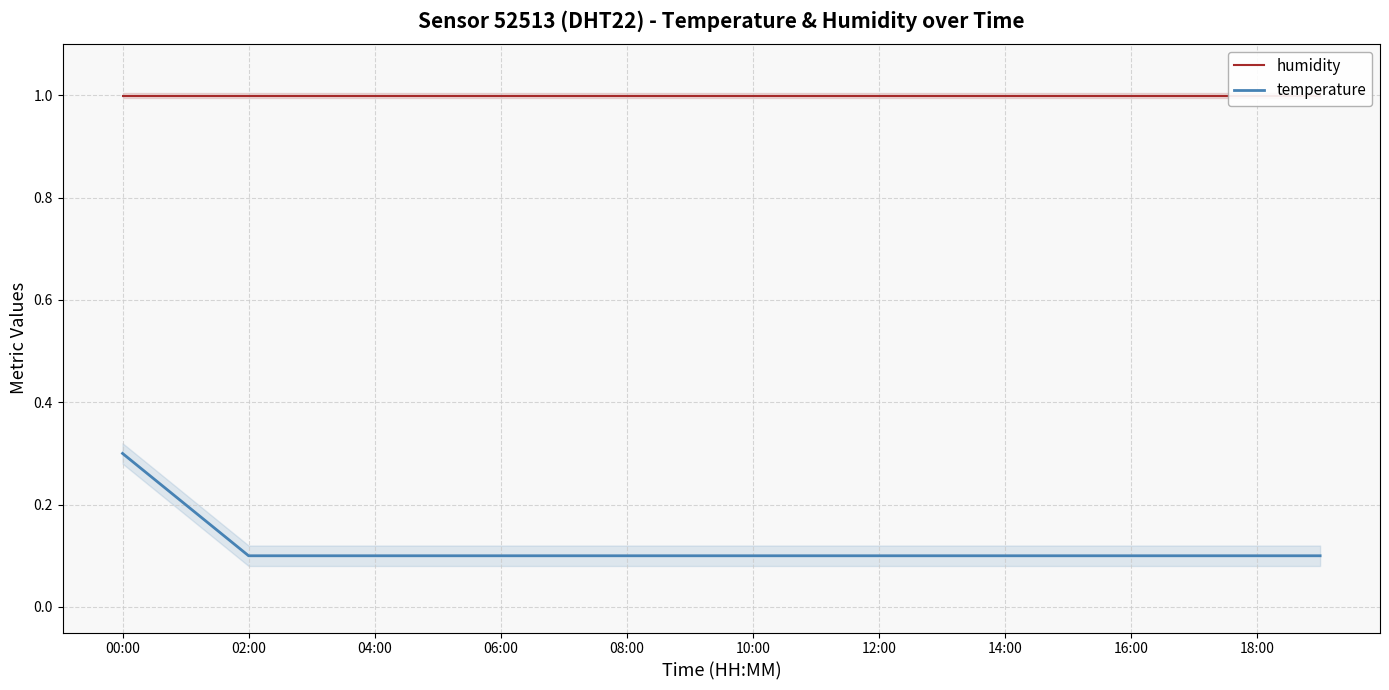

True or false: humidity and temperature cross at least once.

False